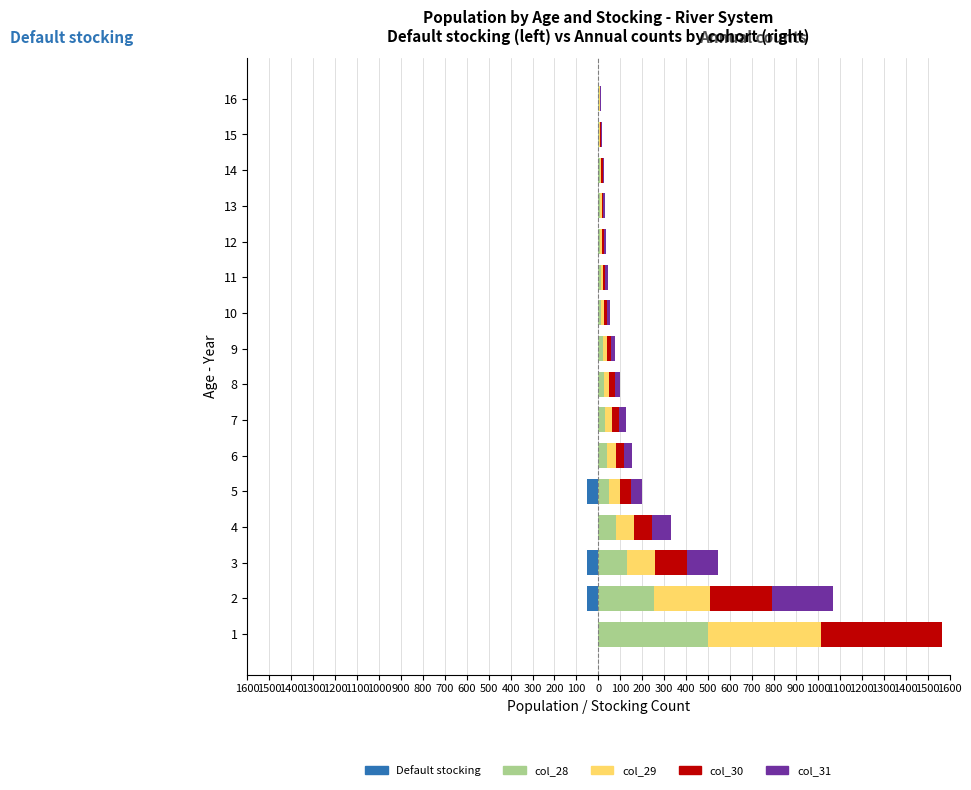

Between 6 and 2, which is larger?

6